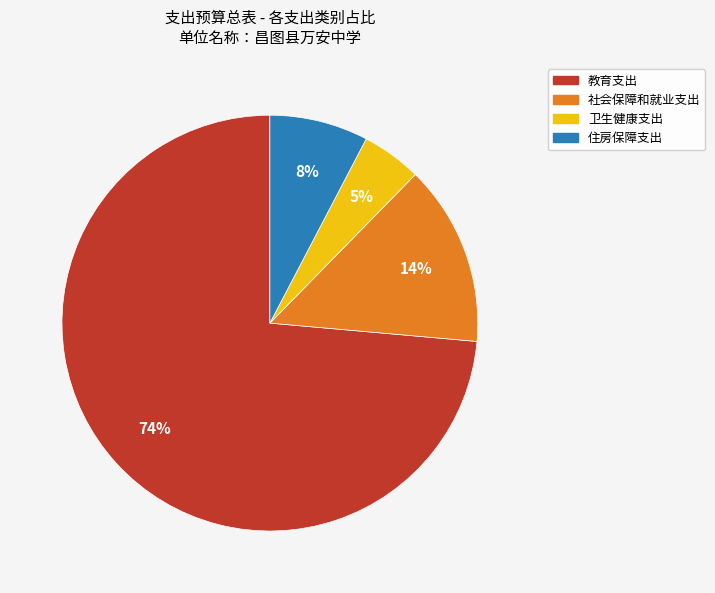

The 社会保障和就业支出 slice represents 14% of the pie. True or false?

True